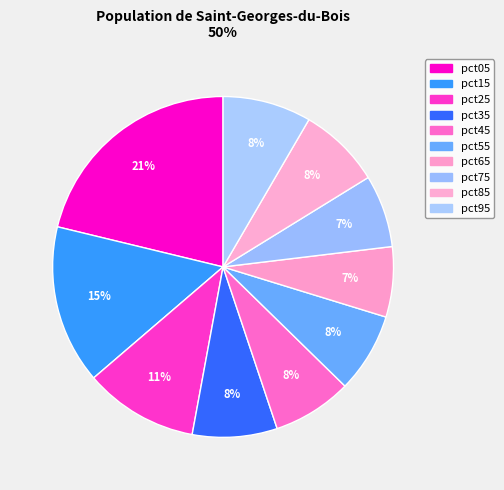

To the nearest percent, what portion does pct85 represent?

8%